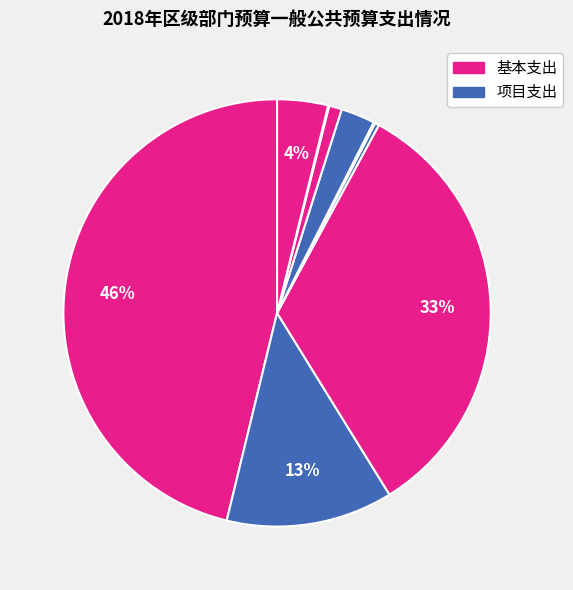

How many slices are in this pie chart?

9